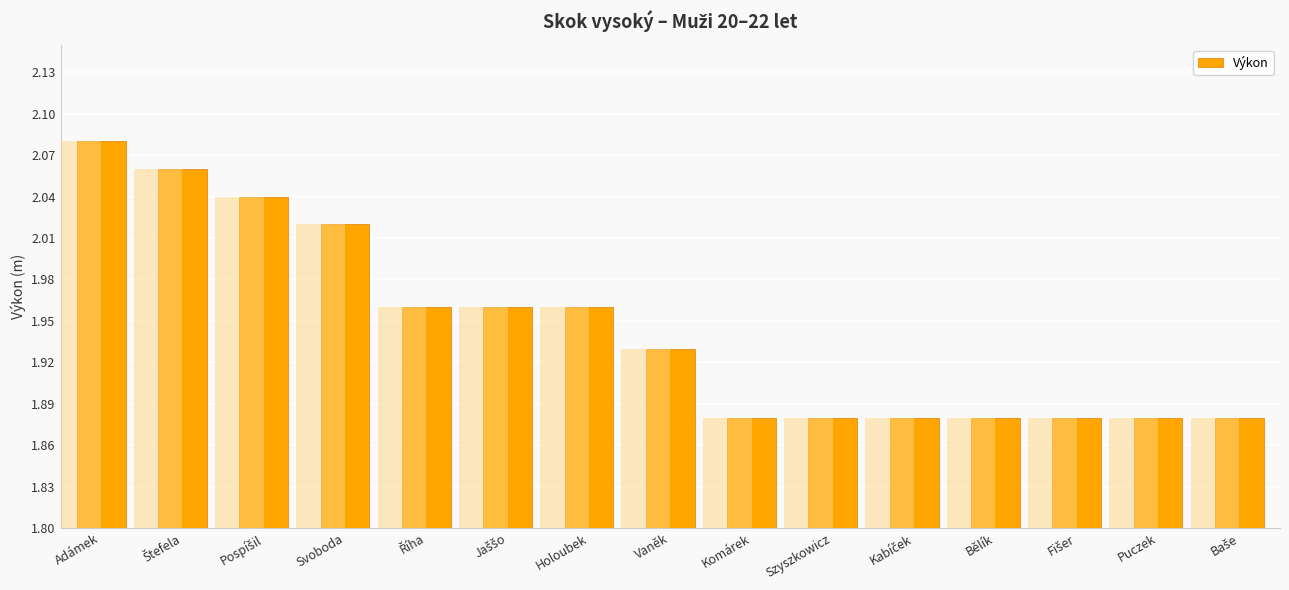

Approximately how many times larger is the value at Puczek compared to Holoubek?

1.0